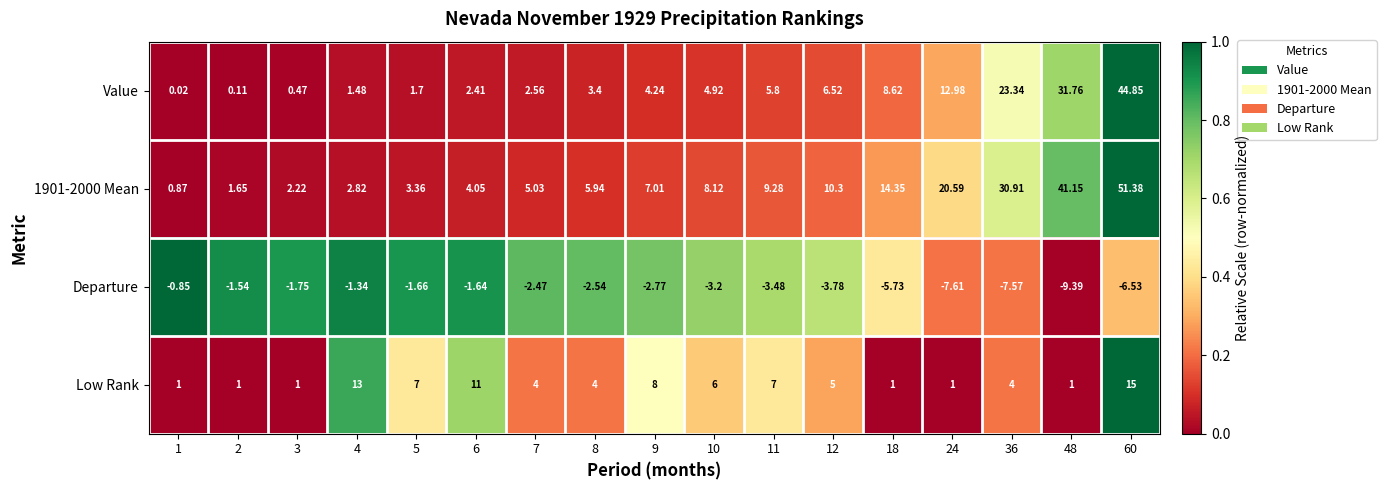

List the series in order of their peak value, highest first.

1901-2000 Mean, Value, Low Rank, Departure